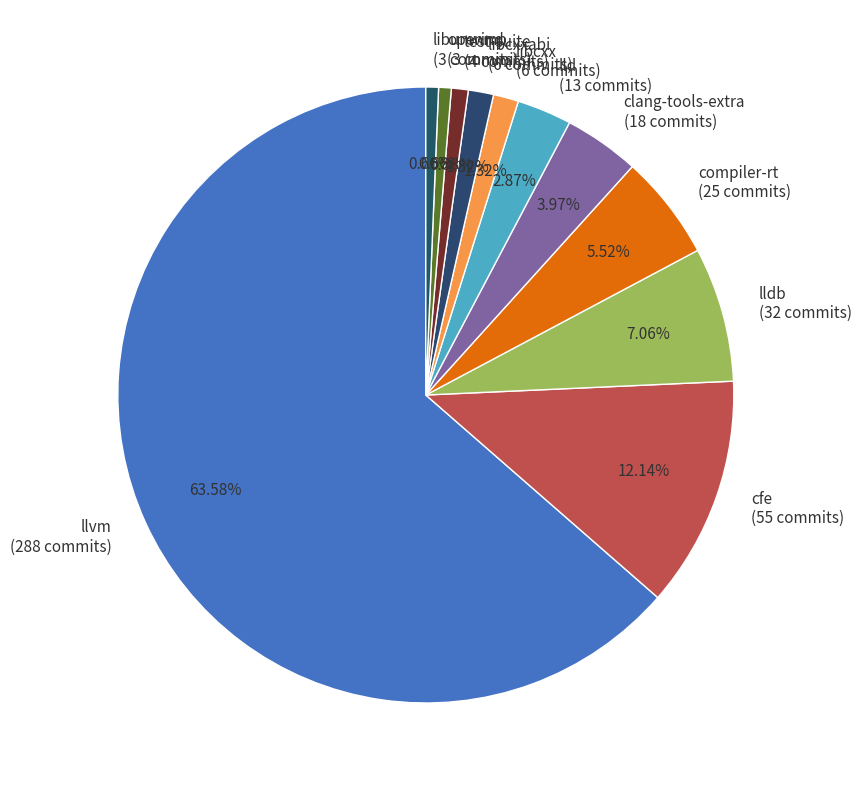

Is the sum of libunwind (3 commits) and libcxx (6 commits) greater than half?

No